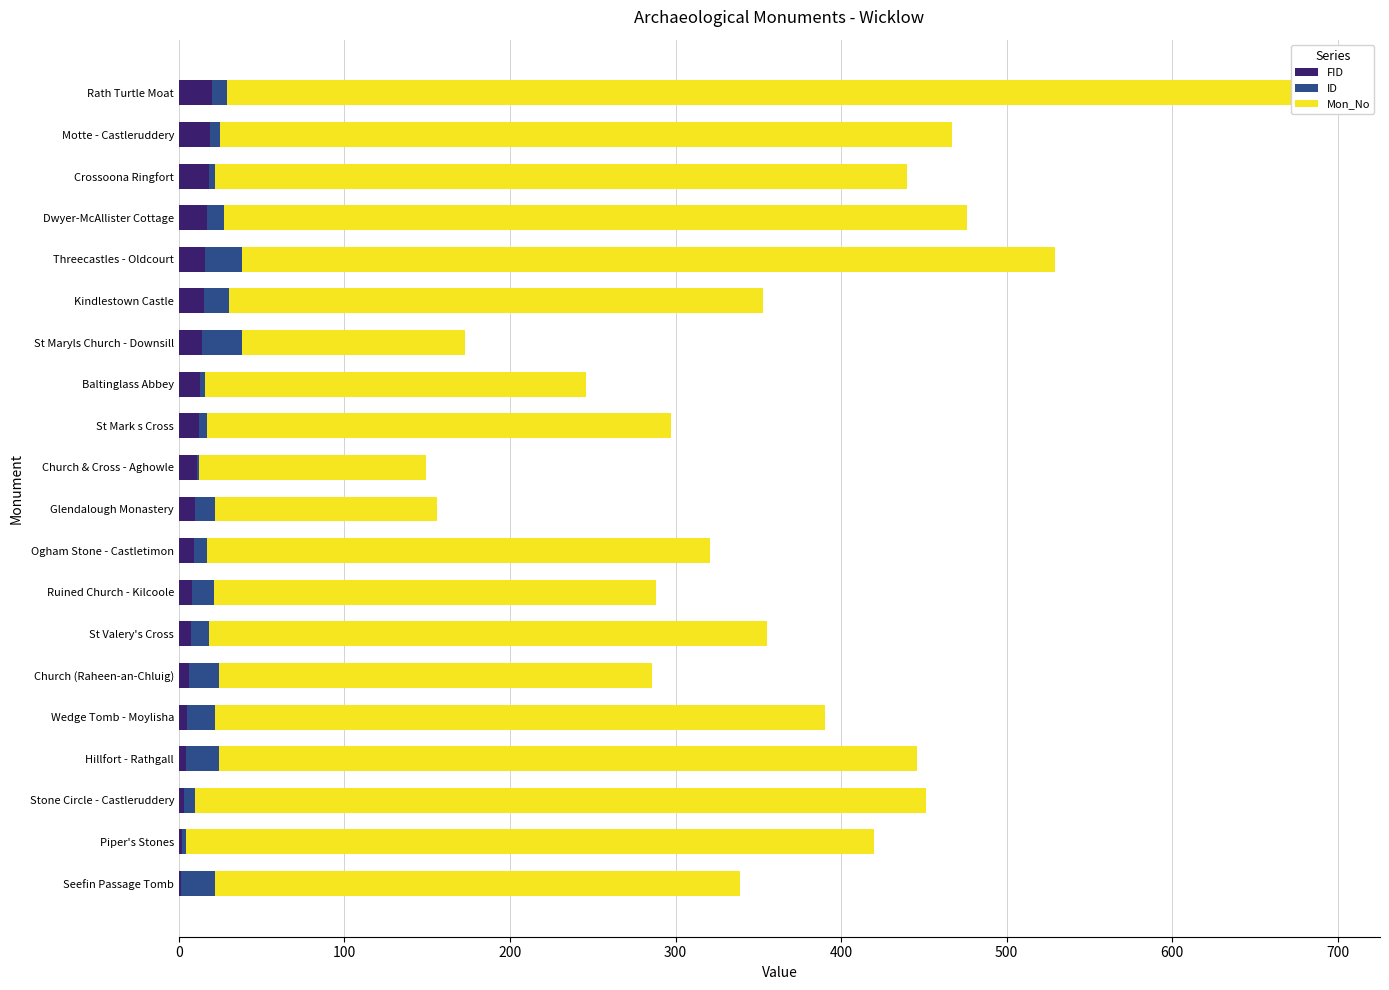

Reading right to left, list all the values displayed in this chart.

FID: 20	19	18	17	16	15	14	13	12	11	10	9	8	7	6	5	4	3	2	1
ID: 9	6	4	10	22	15	24	3	5	1	12	8	13	11	18	17	20	7	2	21
Mon_No: 662	442	418	449	491	323	135	230	280	137	134	304	267	337	262	368	422	441	416	317